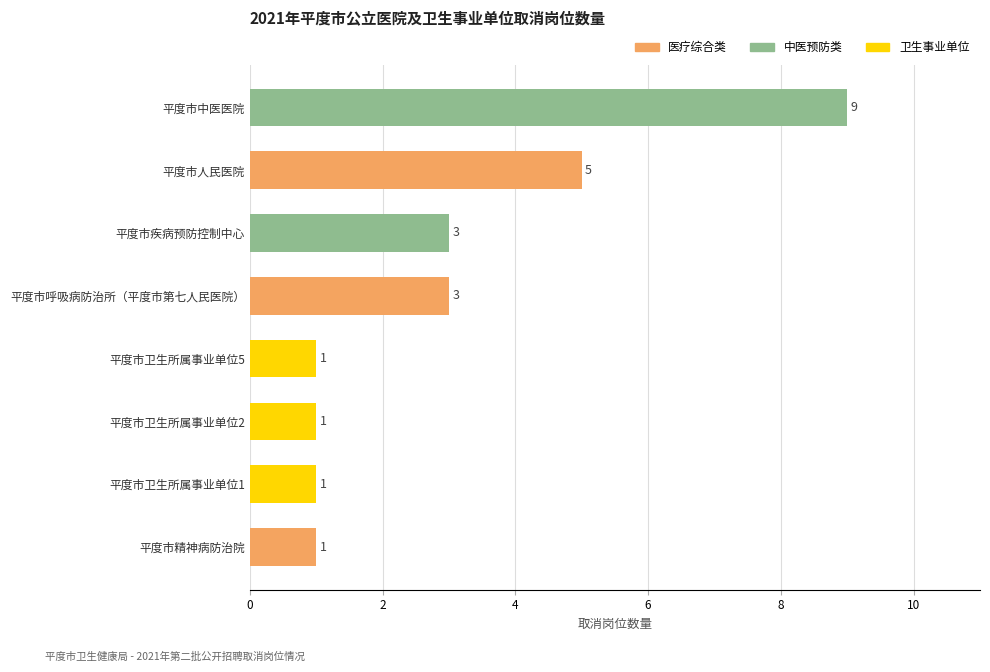

What is the greatest value displayed?

9